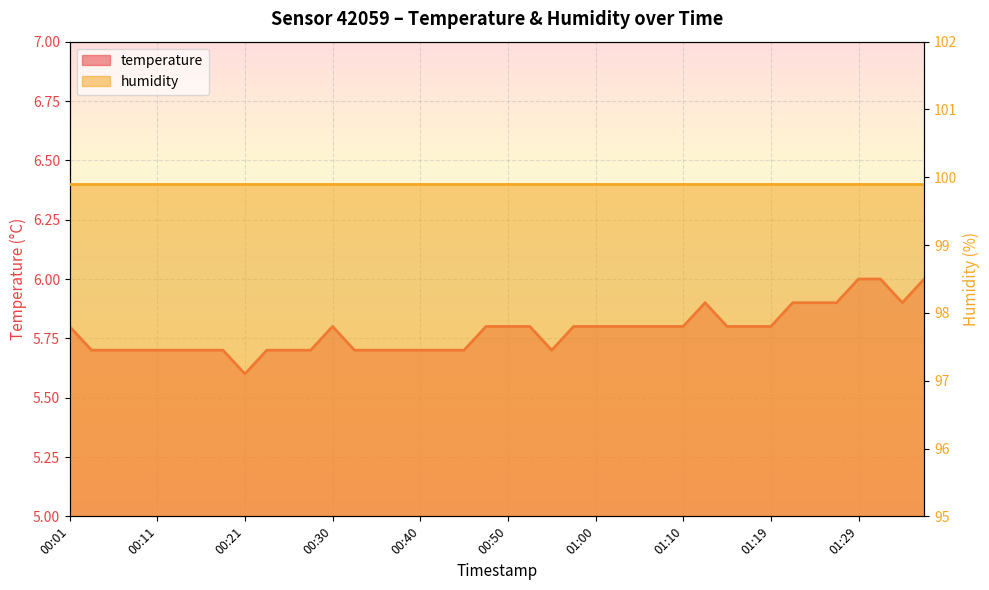

Rank the categories by value from lowest to highest.

00:21, 00:04, 00:06, 00:09, 00:11, 00:13, 00:16, 00:18, 00:23, 00:26, 00:28, 00:33, 00:35, 00:38, 00:40, 00:43, 00:45, 00:55, 00:01, 00:30, 00:47, 00:50, 00:52, 00:57, 01:00, 01:02, 01:05, 01:07, 01:10, 01:14, 01:17, 01:19, 01:12, 01:22, 01:24, 01:27, 01:34, 01:29, 01:31, 01:36